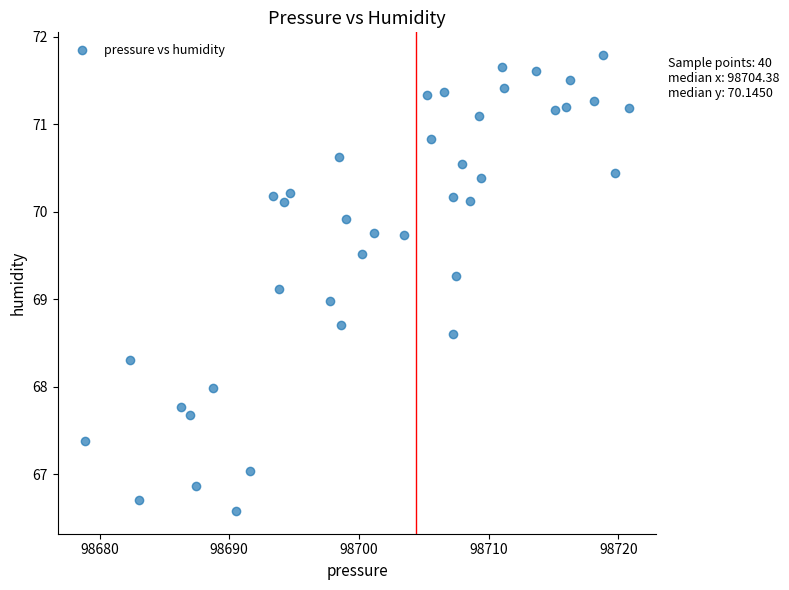

What is the range of X values (max minus min)?

41.9